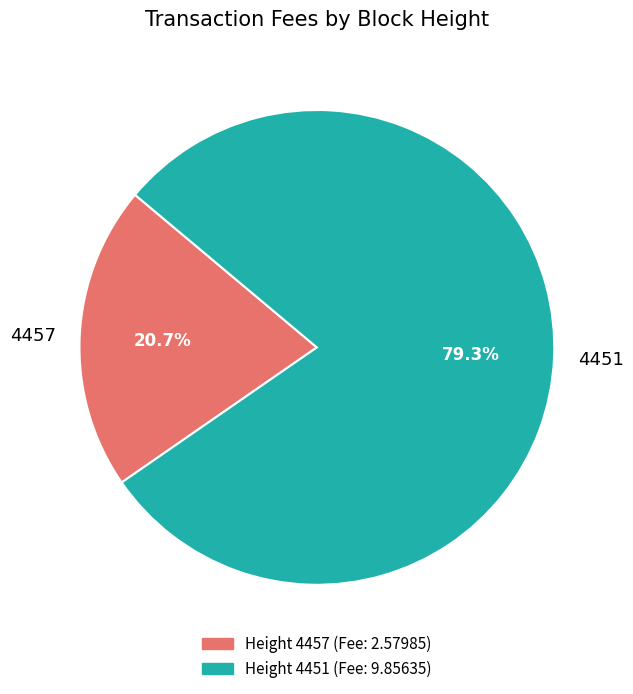

To the nearest percent, what portion does 4457 represent?

21%